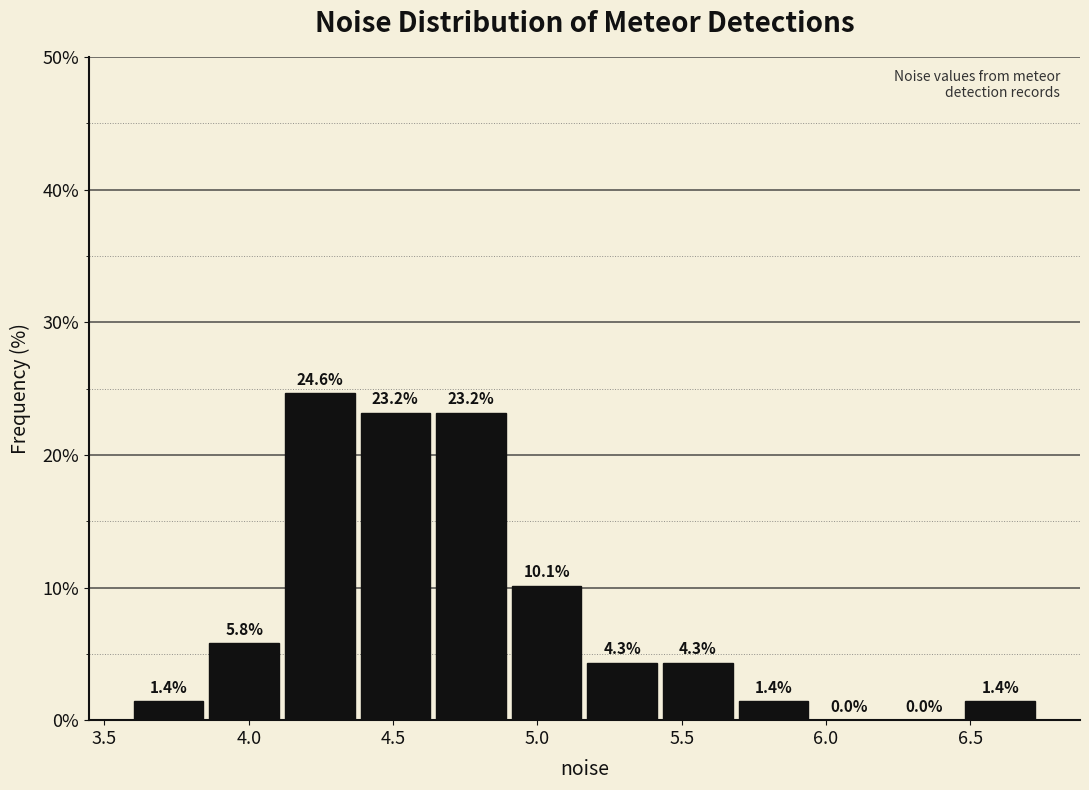

Which range on the x-axis has the tallest bar?

4.10 to 4.40